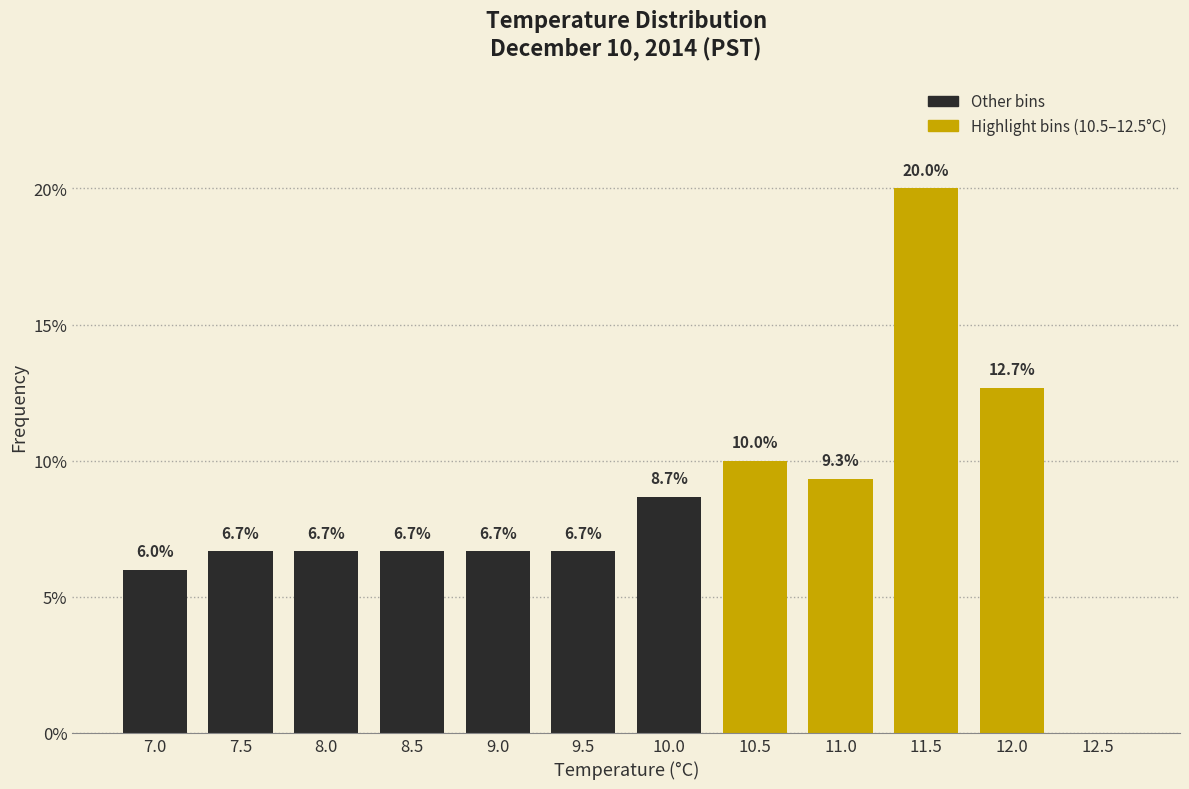

Reading left to right, extract all data points from this chart.

7.0=6.0	7.5=6.7	8.0=6.7	8.5=6.7	9.0=6.7	9.5=6.7	10.0=8.7	10.5=10.0	11.0=9.3	11.5=20.0	12.0=12.7	12.5=0.0